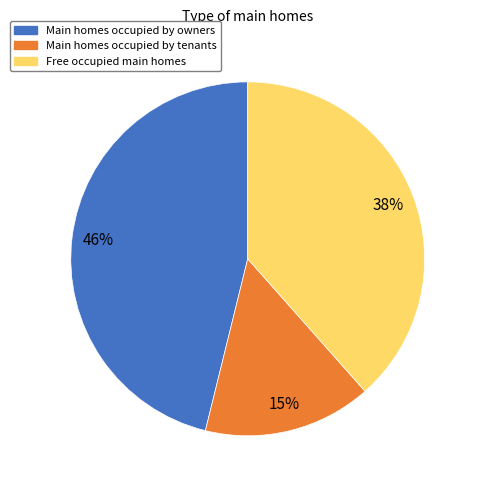

Count the number of slices in the pie.

3